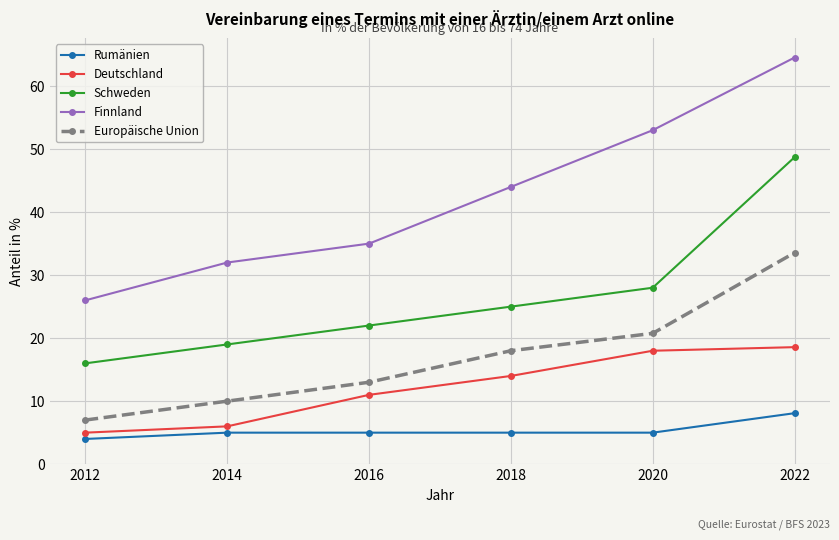

What is the sum of the Finnland values at 2018 and 2022?

108.5